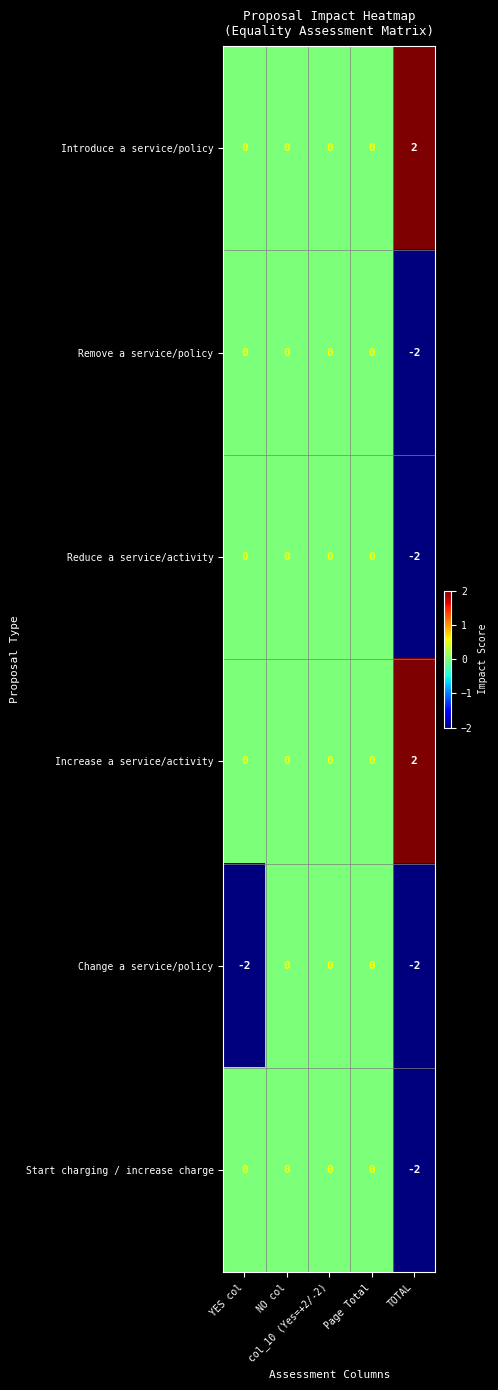

How many series are shown in this chart?

6